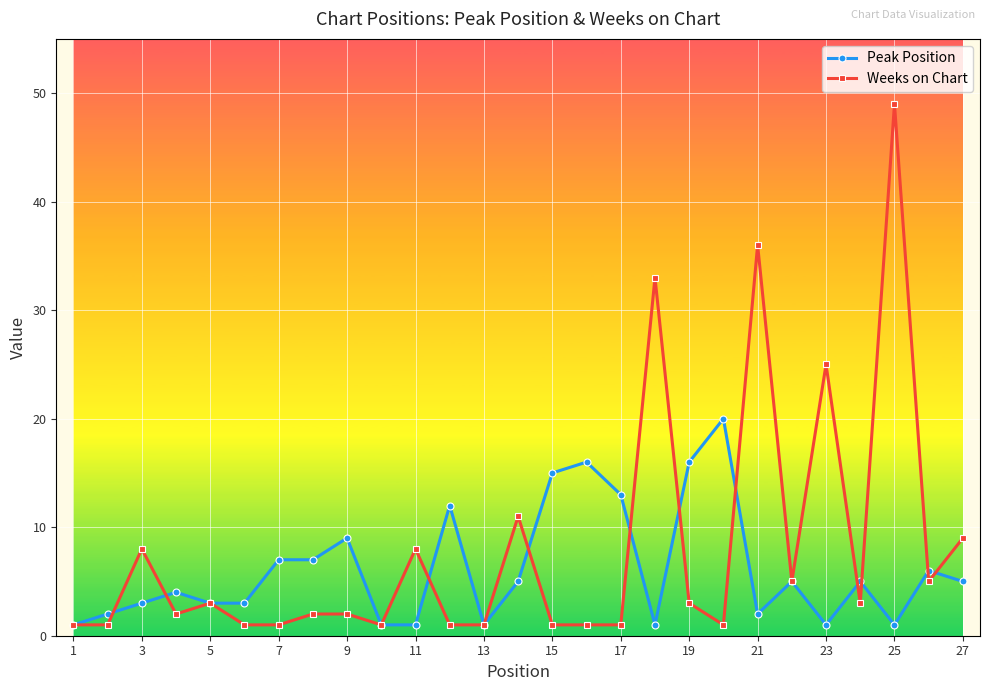

Which series has the widest spread of values?

Weeks on Chart